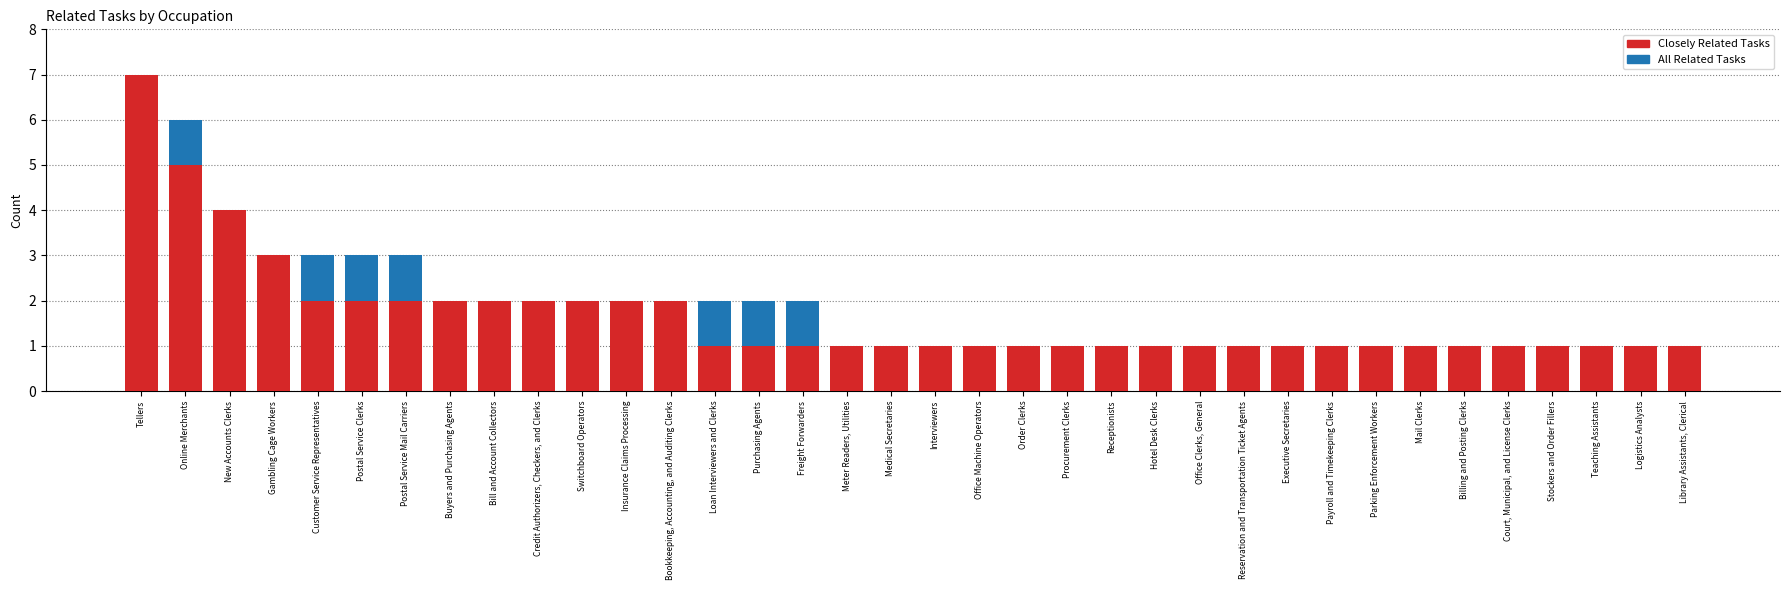

Is it true that Closely Related Tasks equals 1 at Bookkeeping, Accounting, and Auditing Clerks?

False